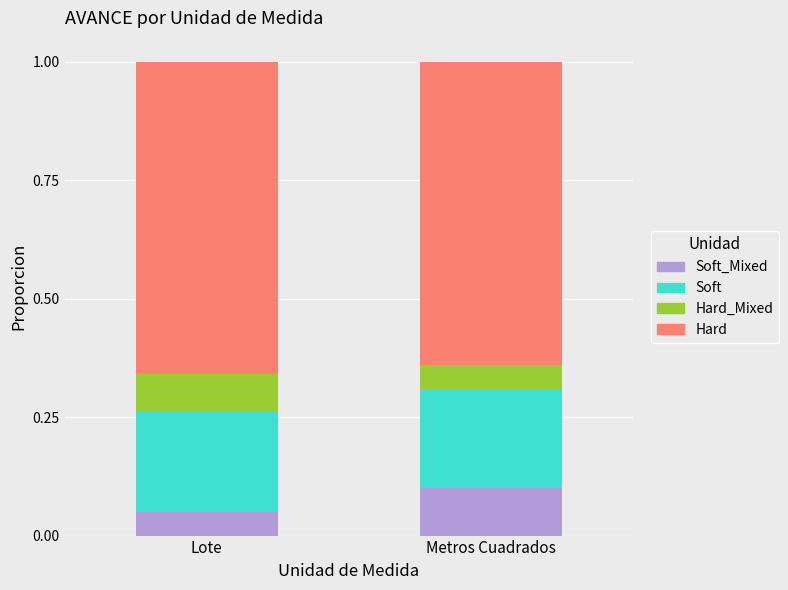

What is the total value across all series at Metros Cuadrados?

1.0